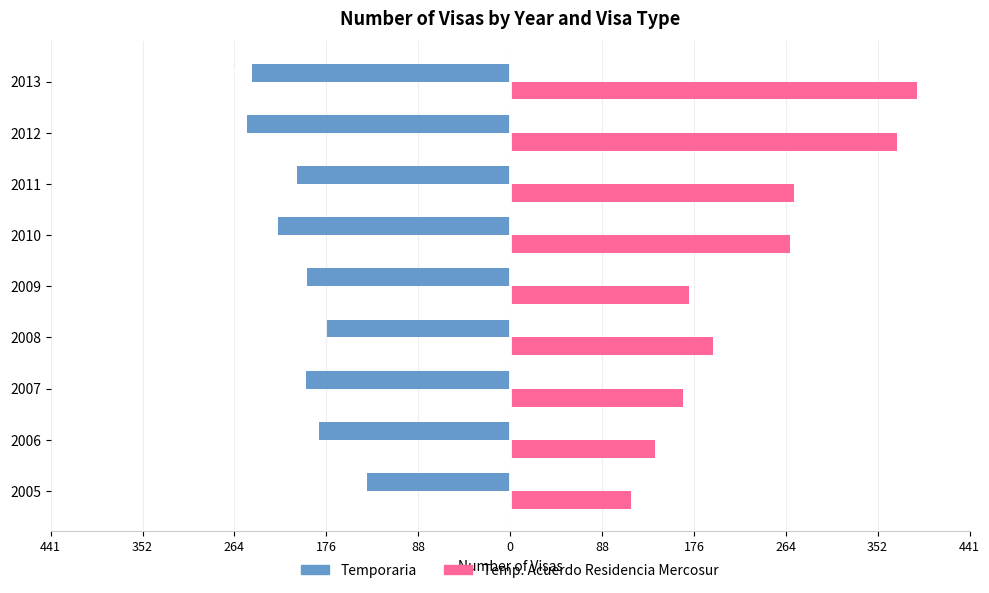

What are all the series names shown in the legend?

Temporaria, Temp. Acuerdo Residencia Mercosur